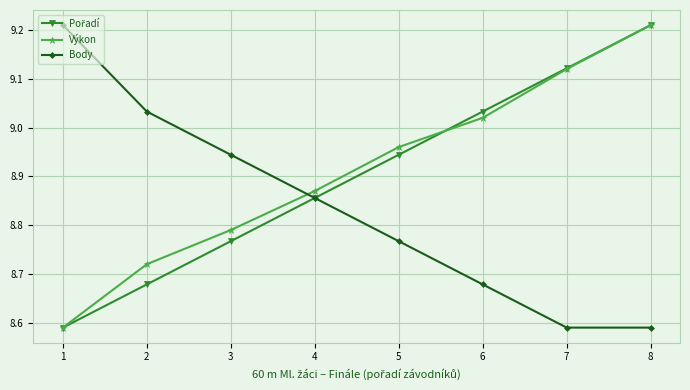

True or false: Body has more than 1 points higher than both neighbors.

False